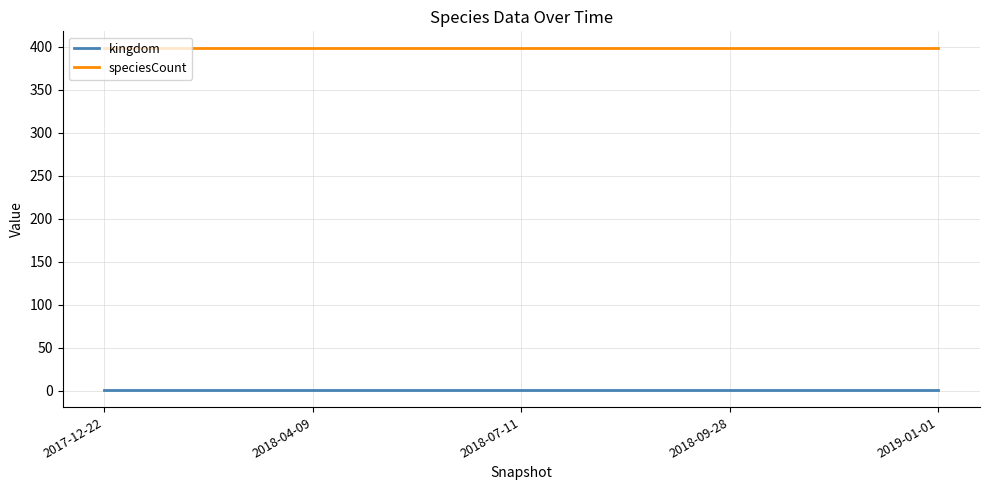

What is the sum of the speciesCount values at 2018-09-28 and 2017-12-22?

796